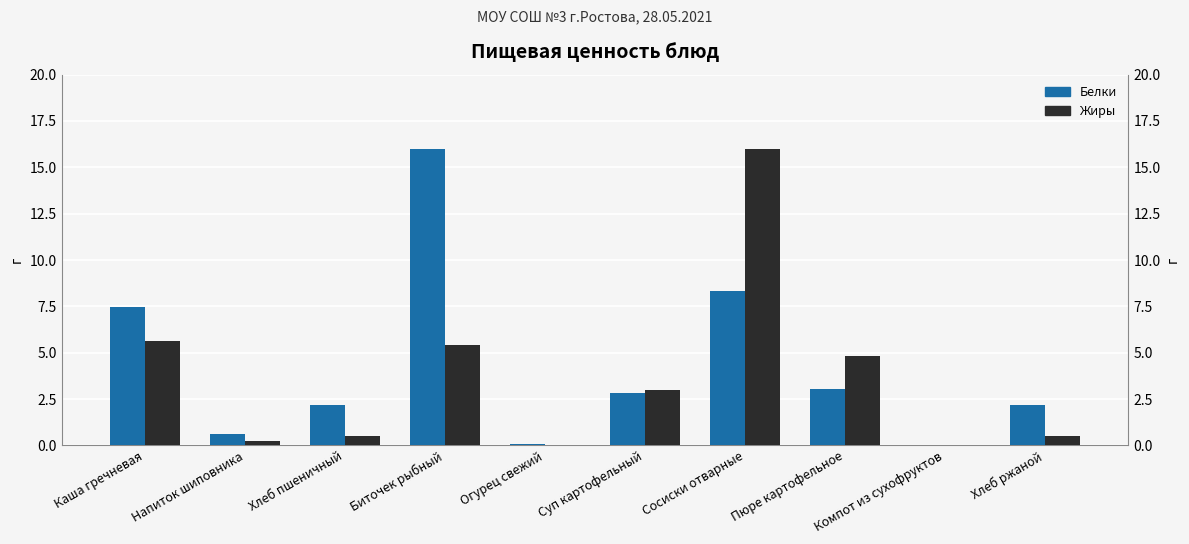

What is the difference between the highest and lowest values at Хлеб пшеничный?

1.7